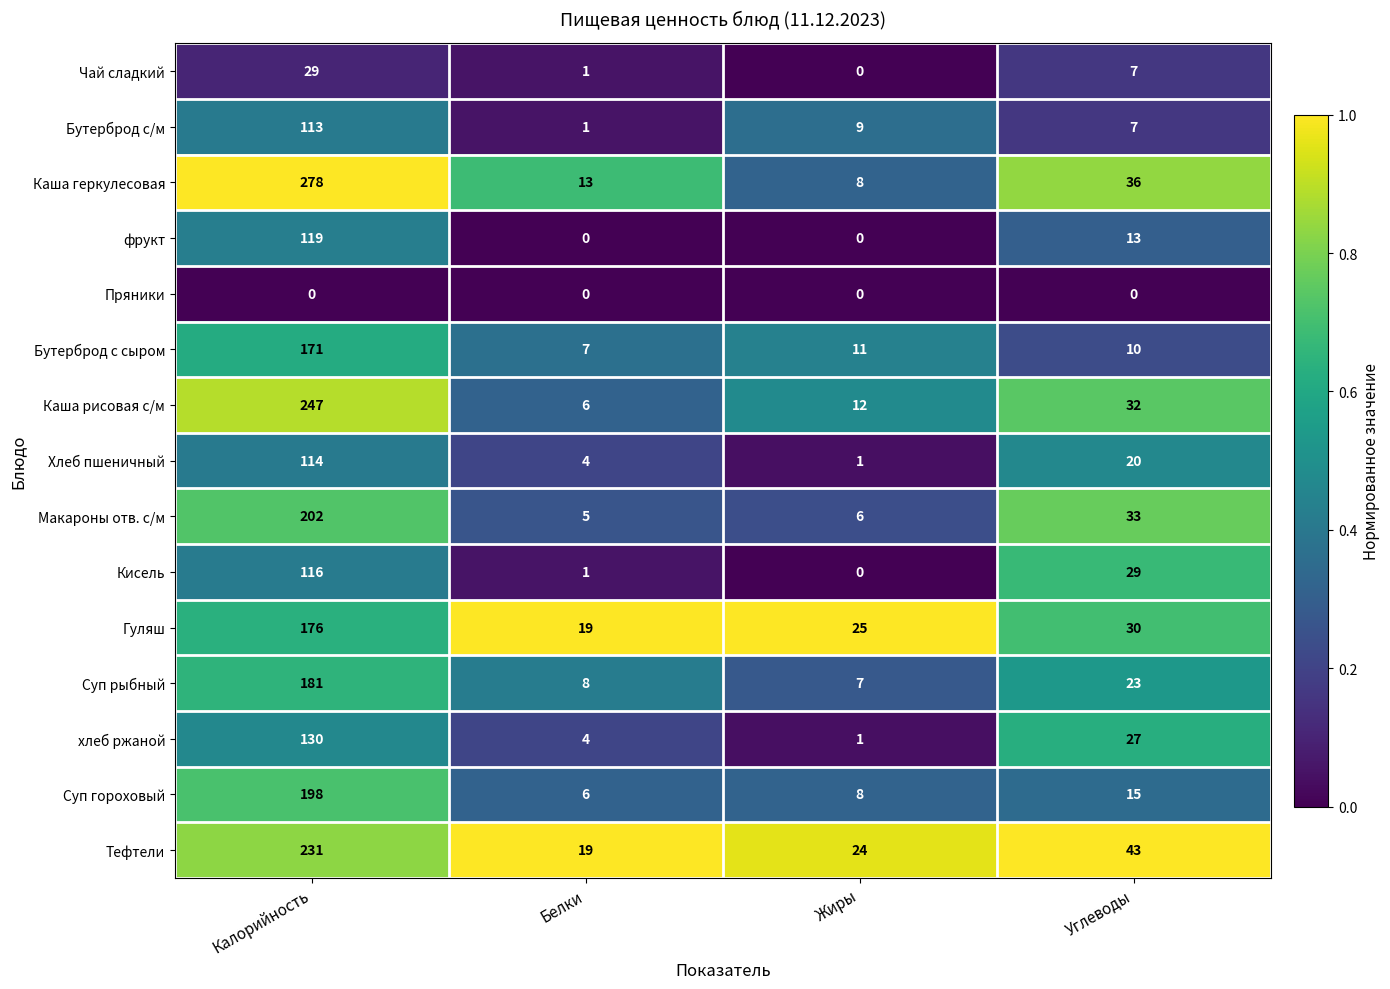

The value of Суп рыбный at Калорийность is 181. True or false?

True